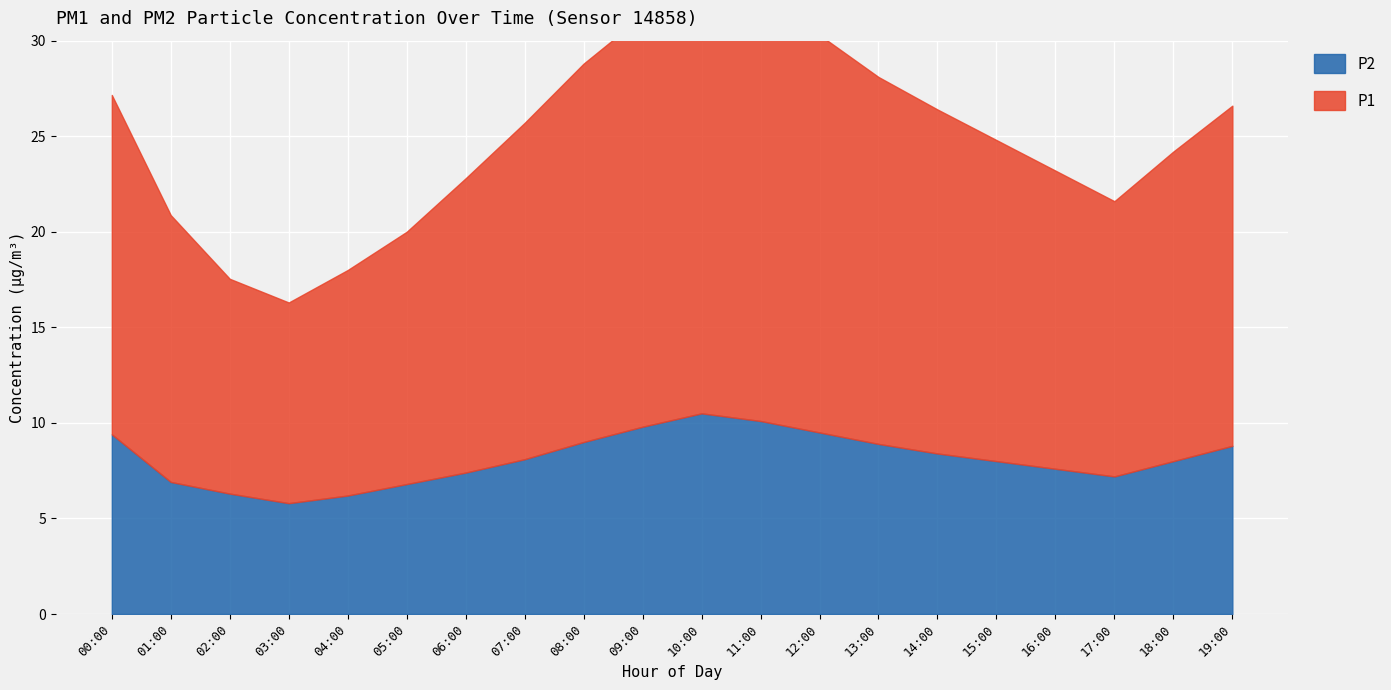

What is the sum of all P1 values?

347.3